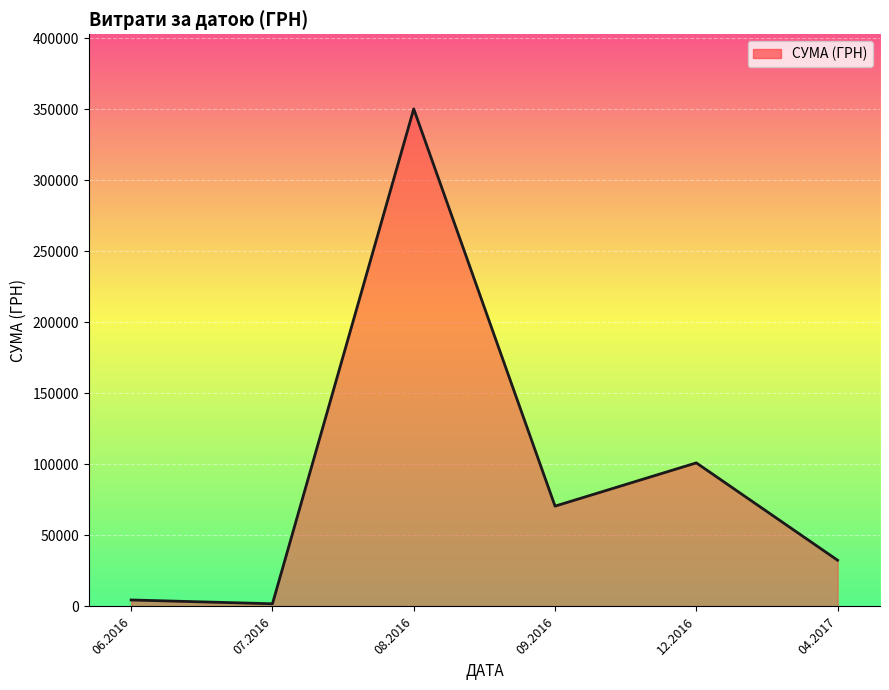

What is the minimum value shown in the chart?

1878.8